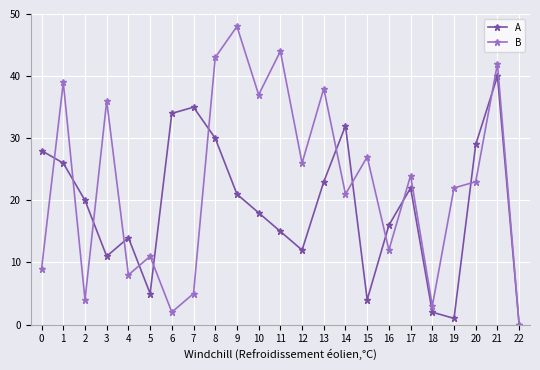

Which series changed the most between 15 and 20?

A